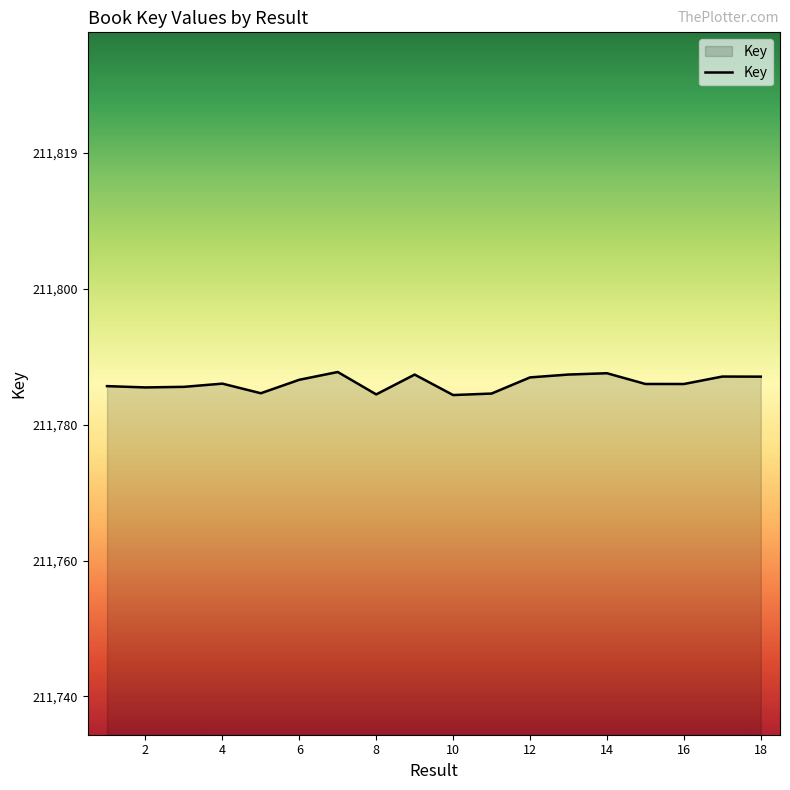

Does the chart have visible grid lines?

No